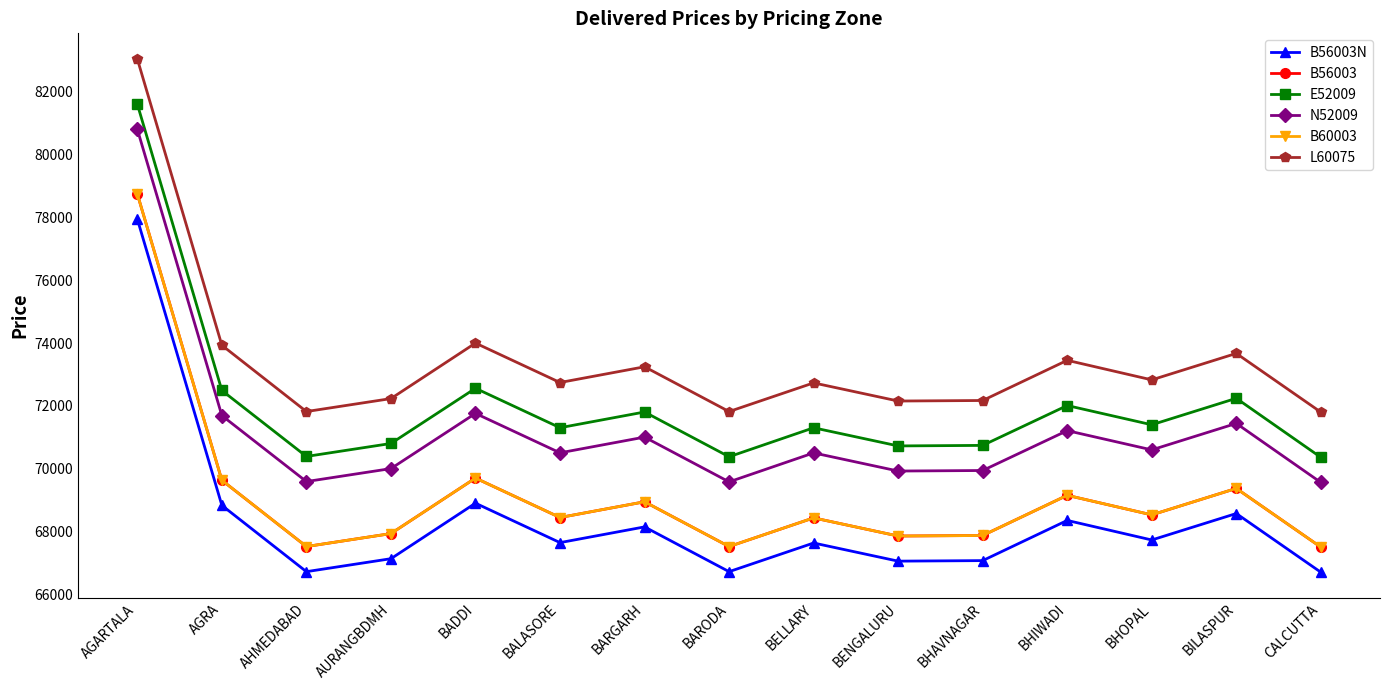

What position from the right is BHAVNAGAR?

5